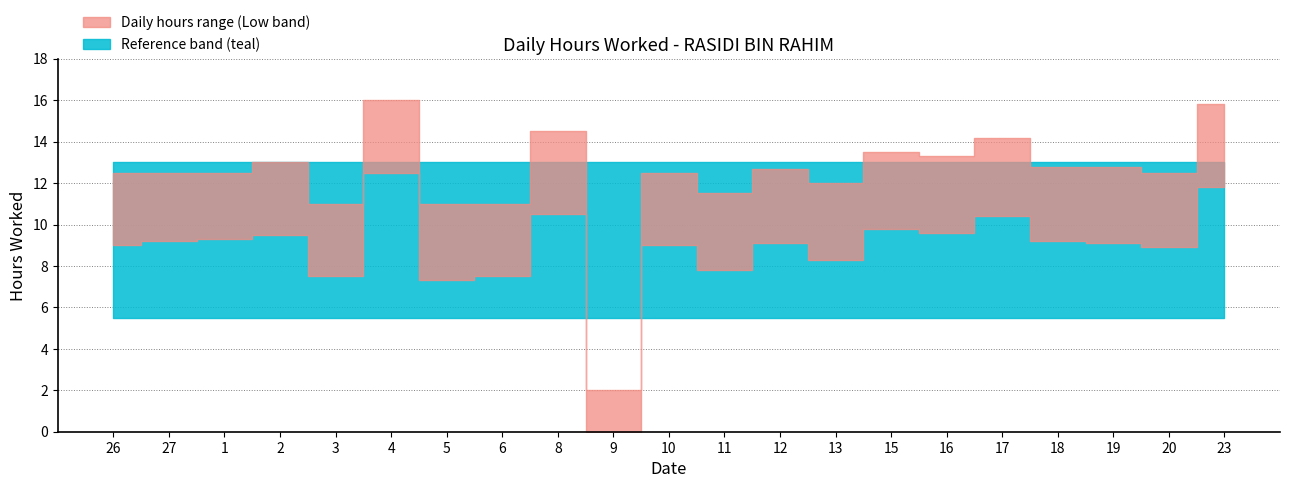

Which series changed the most between 9 and 19?

Low (hours worked)